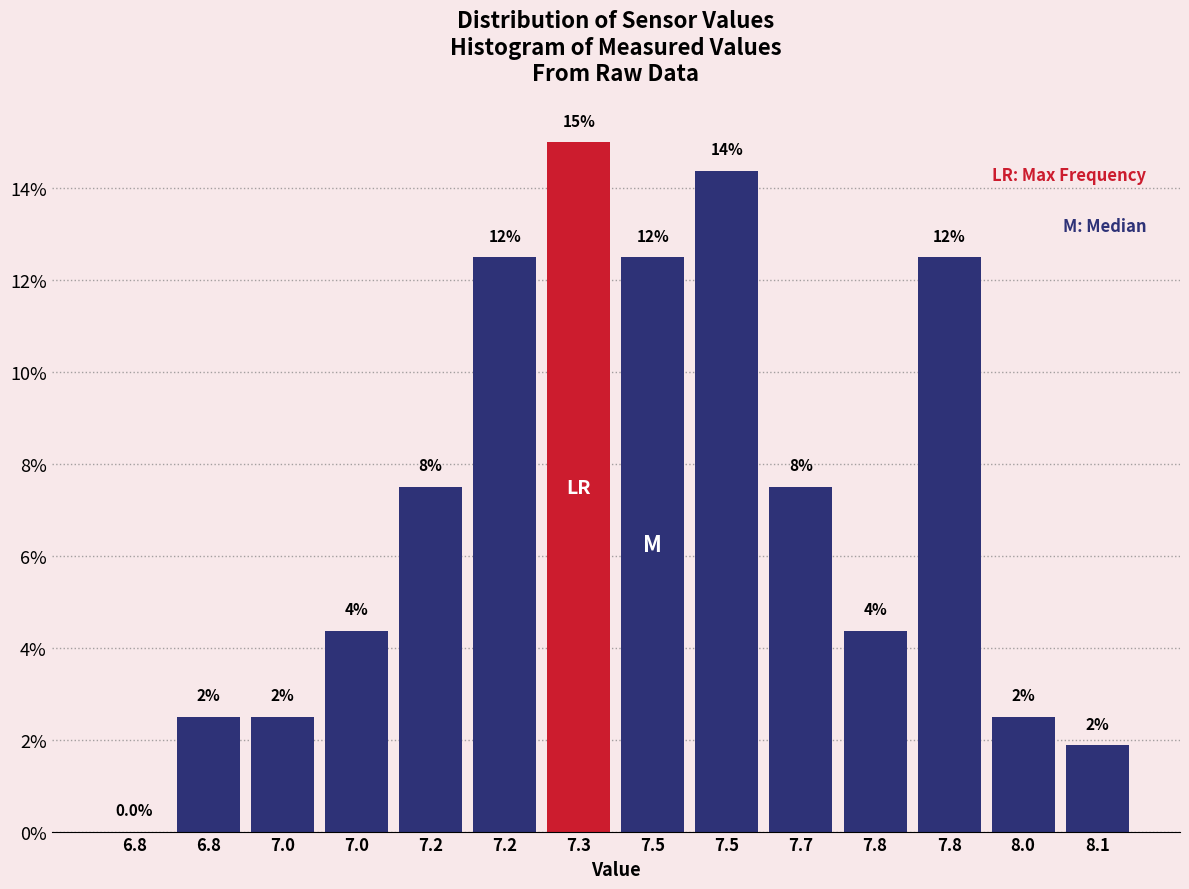

Are the bars horizontal?

No